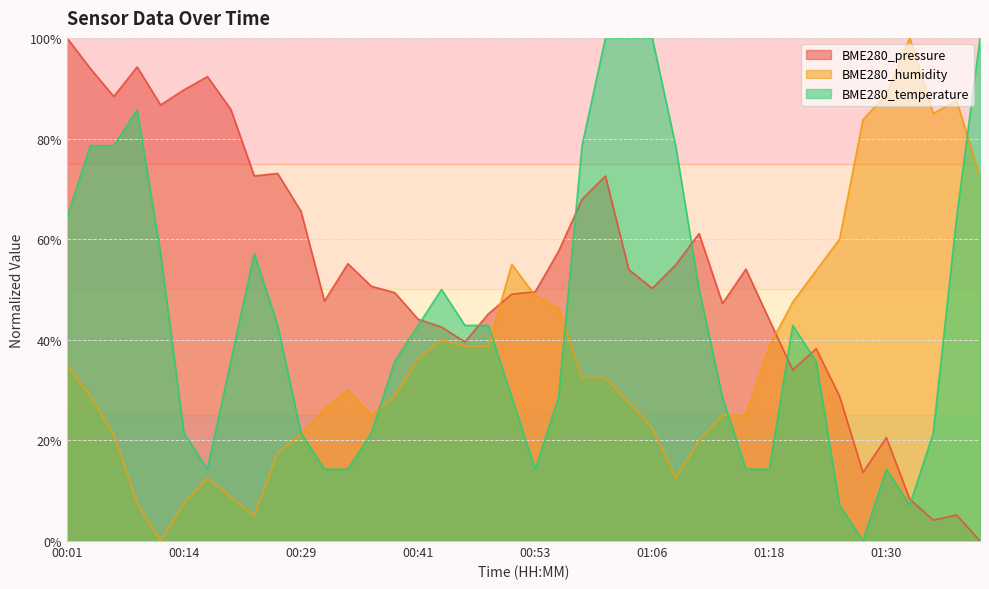

Between 00:58 and 01:03, which series saw the biggest shift?

BME280_temperature